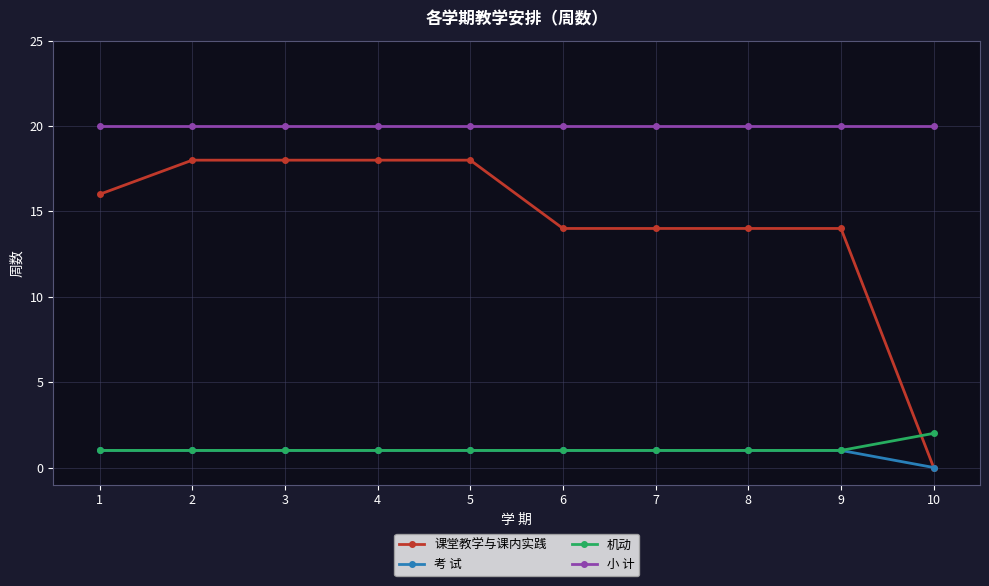

The value of 考 试 at 4 is 1. True or false?

True